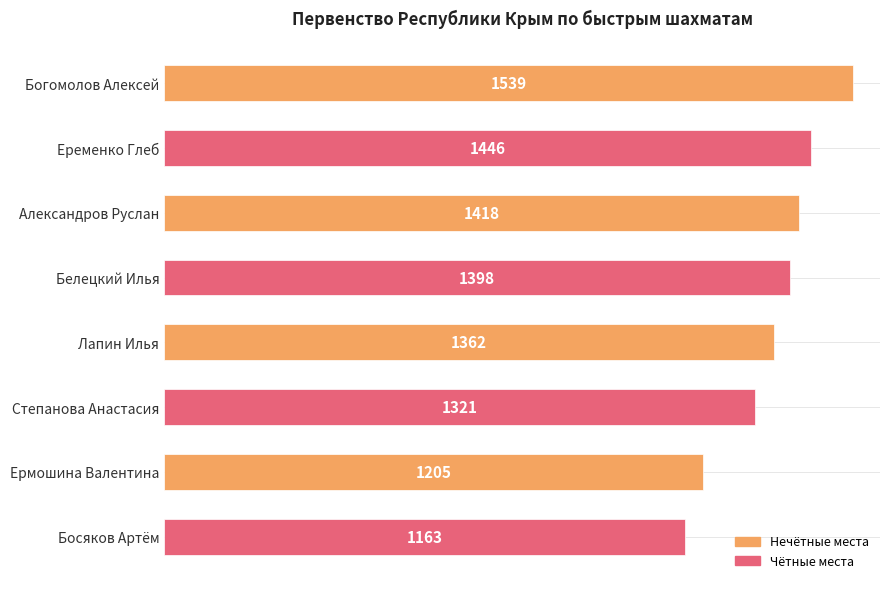

Count the number of categories in the chart.

8